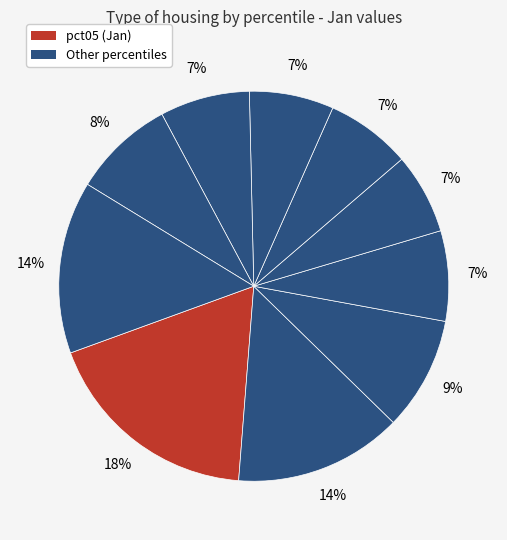

How many segments does this pie chart have?

10